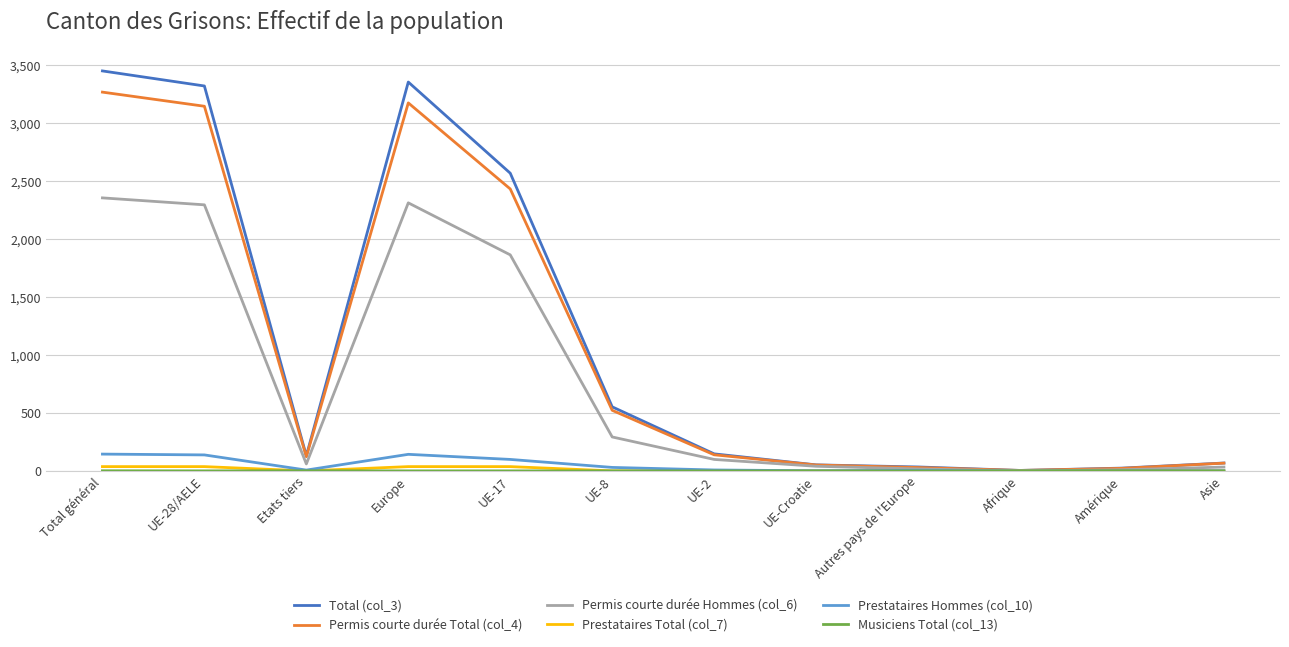

Which series has the largest range (max minus min)?

Total (col_3)